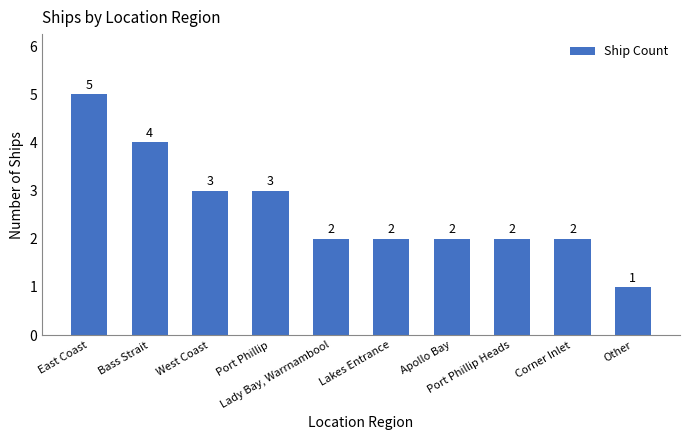

Which category has the highest value across all series?

East Coast